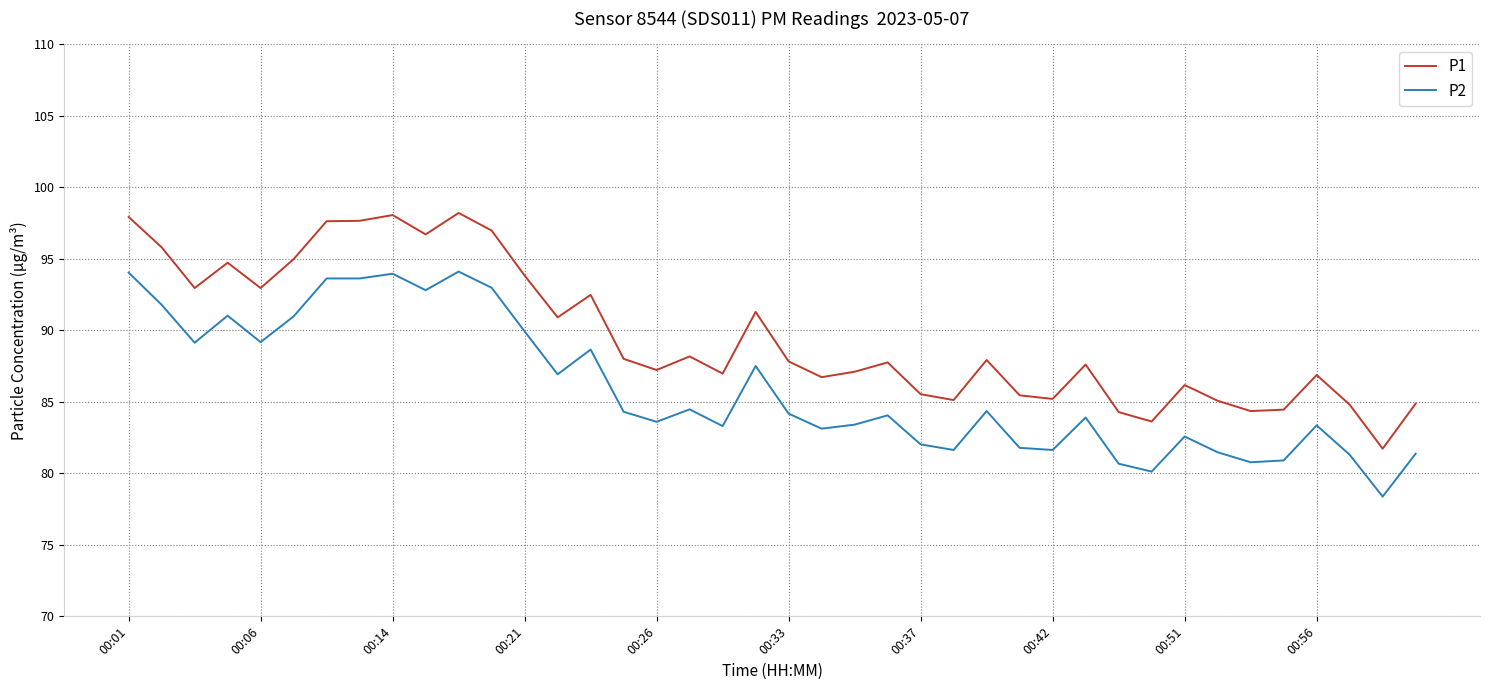

True or false: P1 has more than 1 interior local peaks.

True